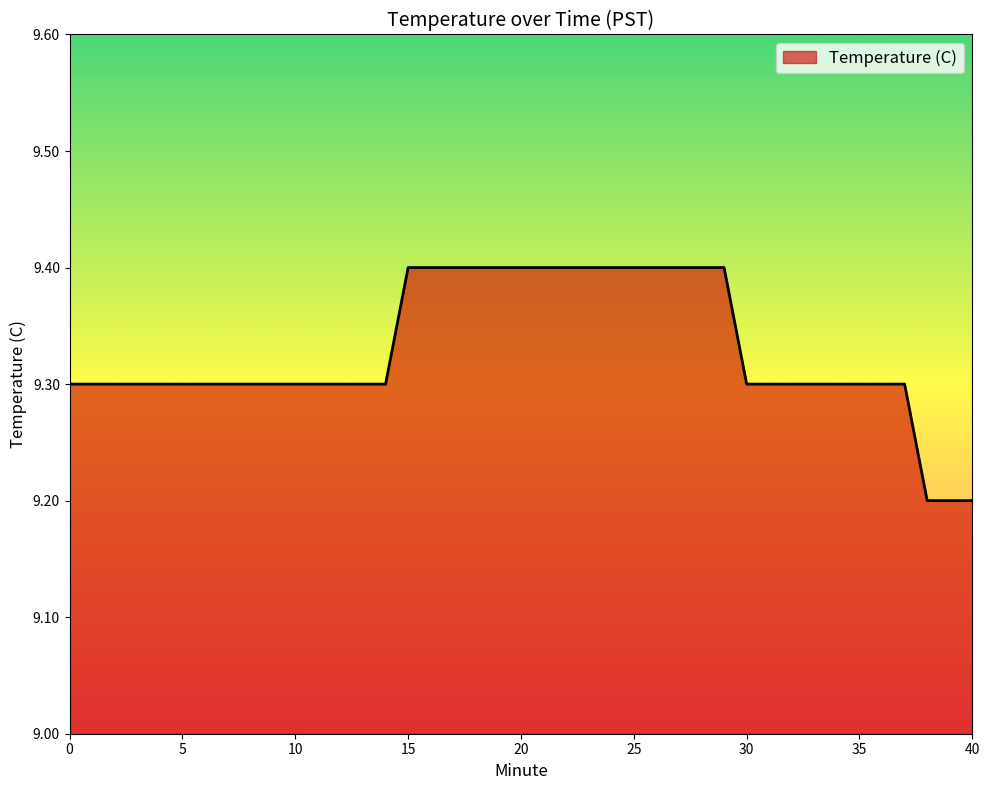

What is the smallest value displayed?

9.2